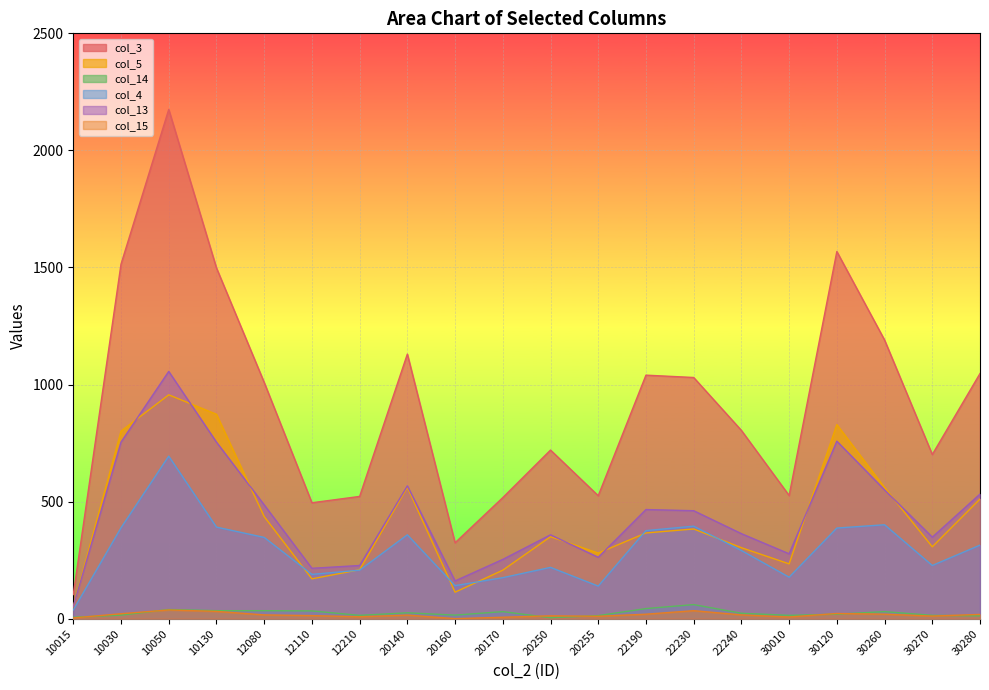

What is the highest value of the col_5 series?

956